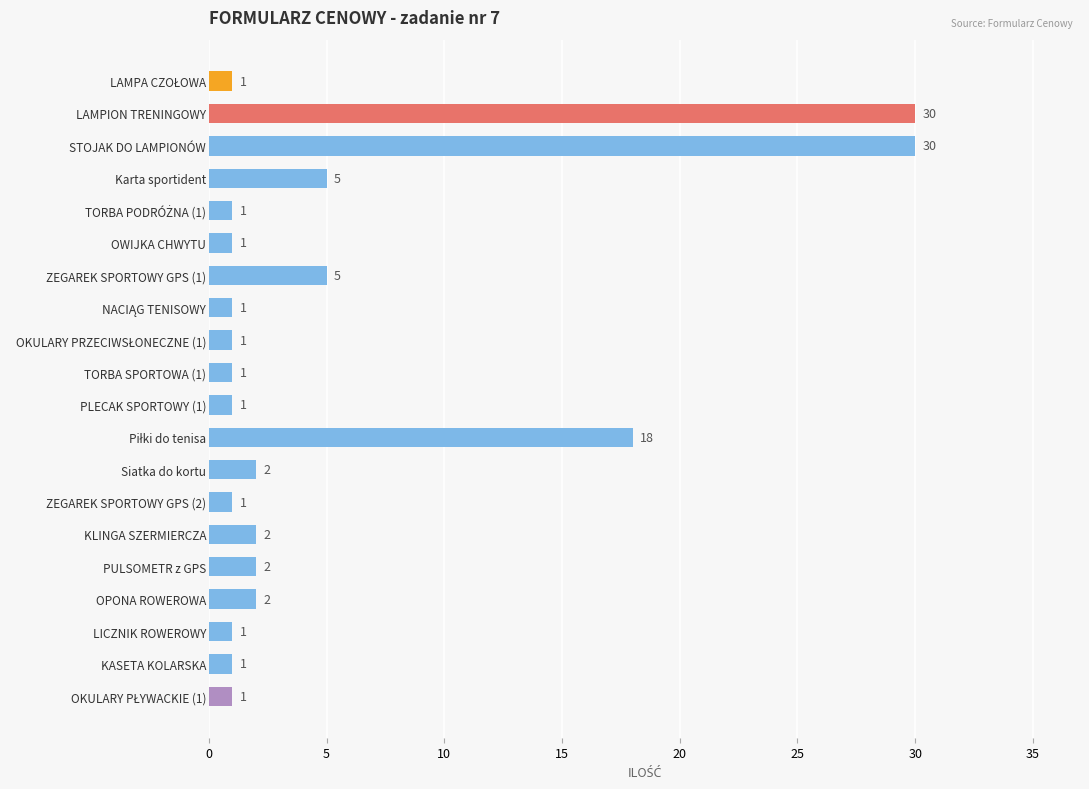

Is it true that the value at TORBA SPORTOWA (1) is 1?

True